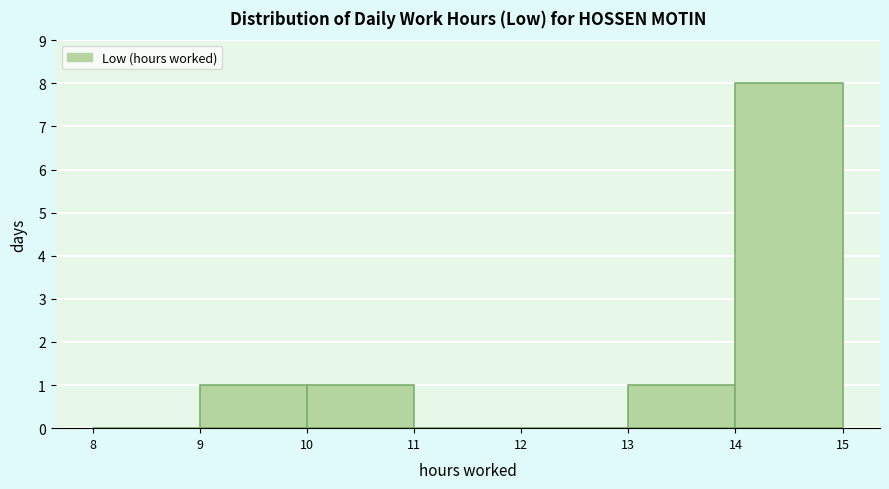

Reading left to right, list every bar in this chart as the range it spans on the x-axis followed by its height. The values are not printed on the chart, so give them approximately, as read against the axis.

8 to 9: 0
9 to 10: 1
10 to 11: 1
11 to 12: 0
12 to 13: 0
13 to 14: 1
14 to 15: 8